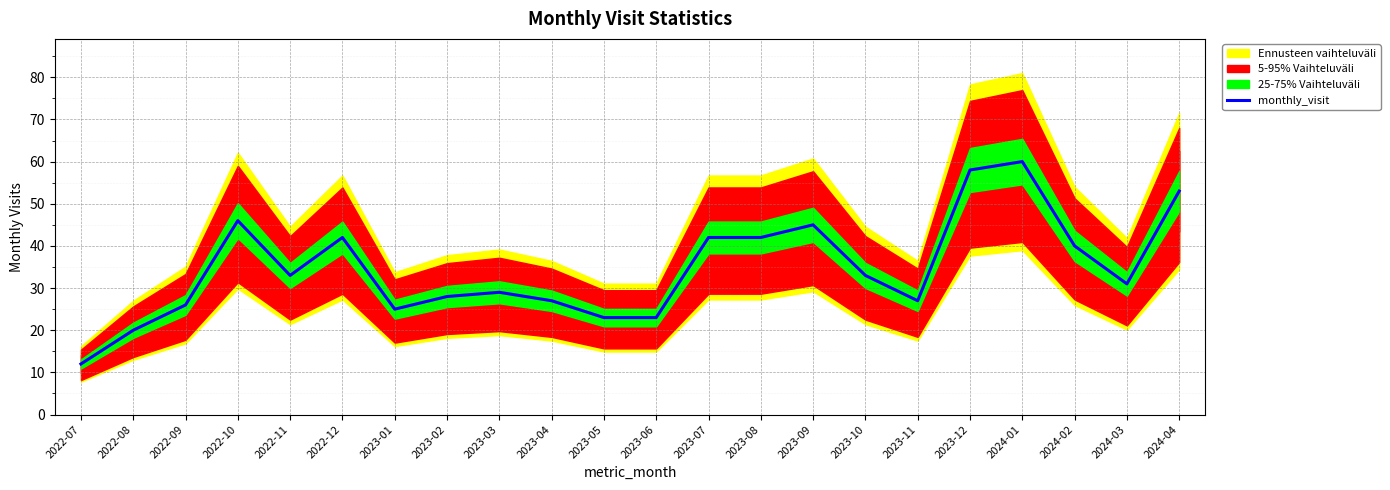

Reading left to right, list all the values displayed in this chart.

12	20	26	46	33	42	25	28	29	27	23	23	42	42	45	33	27	58	60	40	31	53